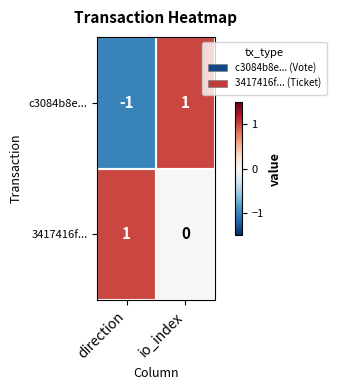

Which series has the largest range (max minus min)?

c3084b8e...